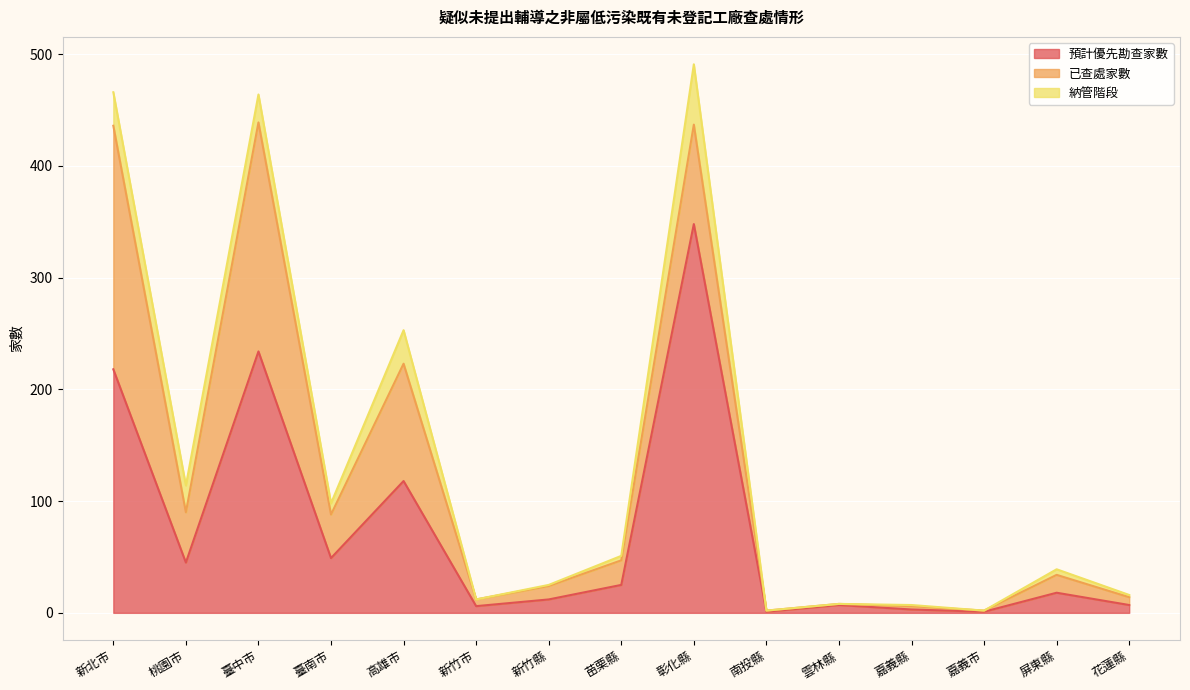

What is the difference between the 預計優先勘查家數 values at 花蓮縣 and 高雄市?

111